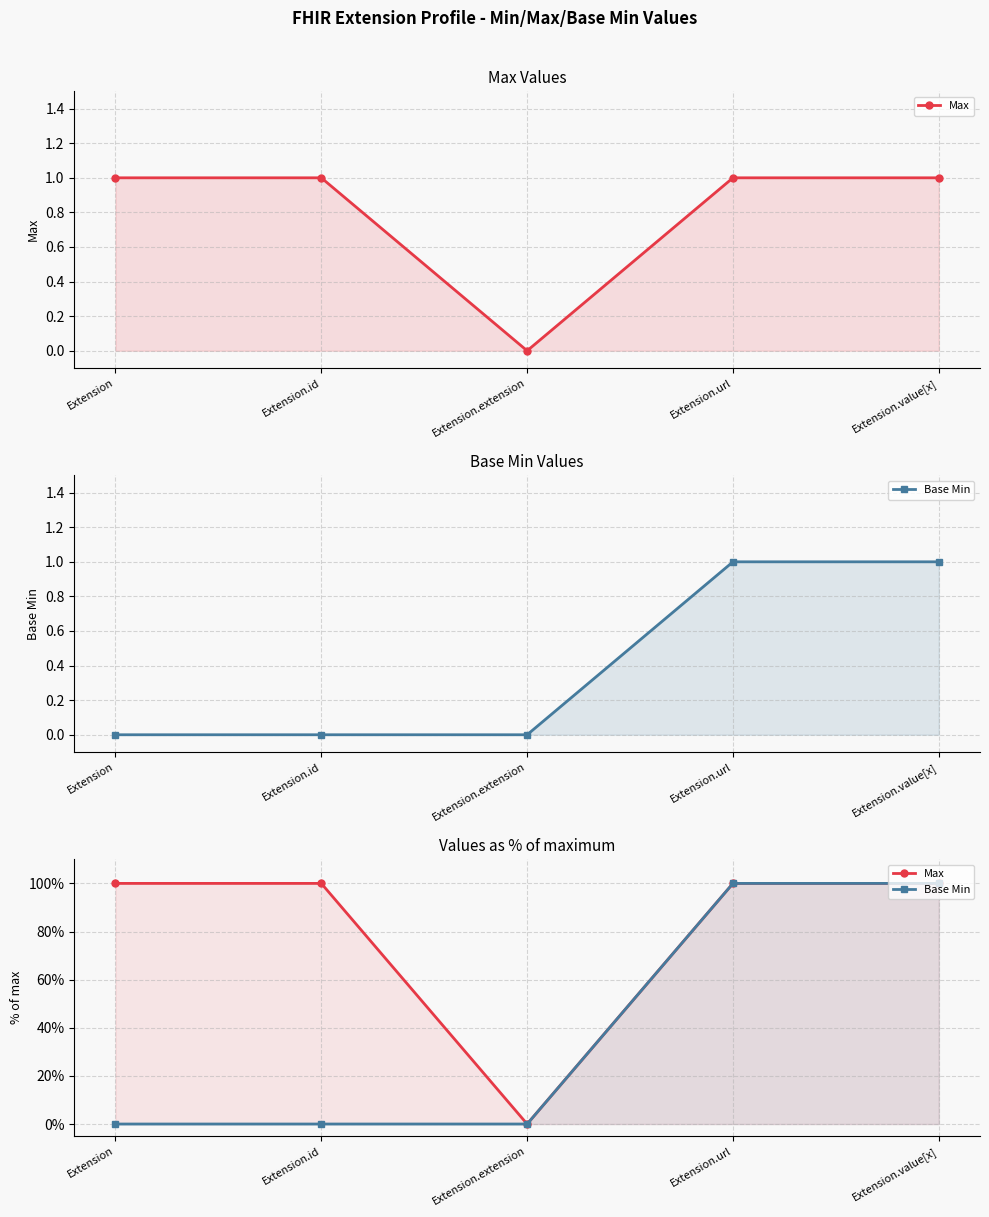

Between Extension and Extension.extension, which is larger?

Extension